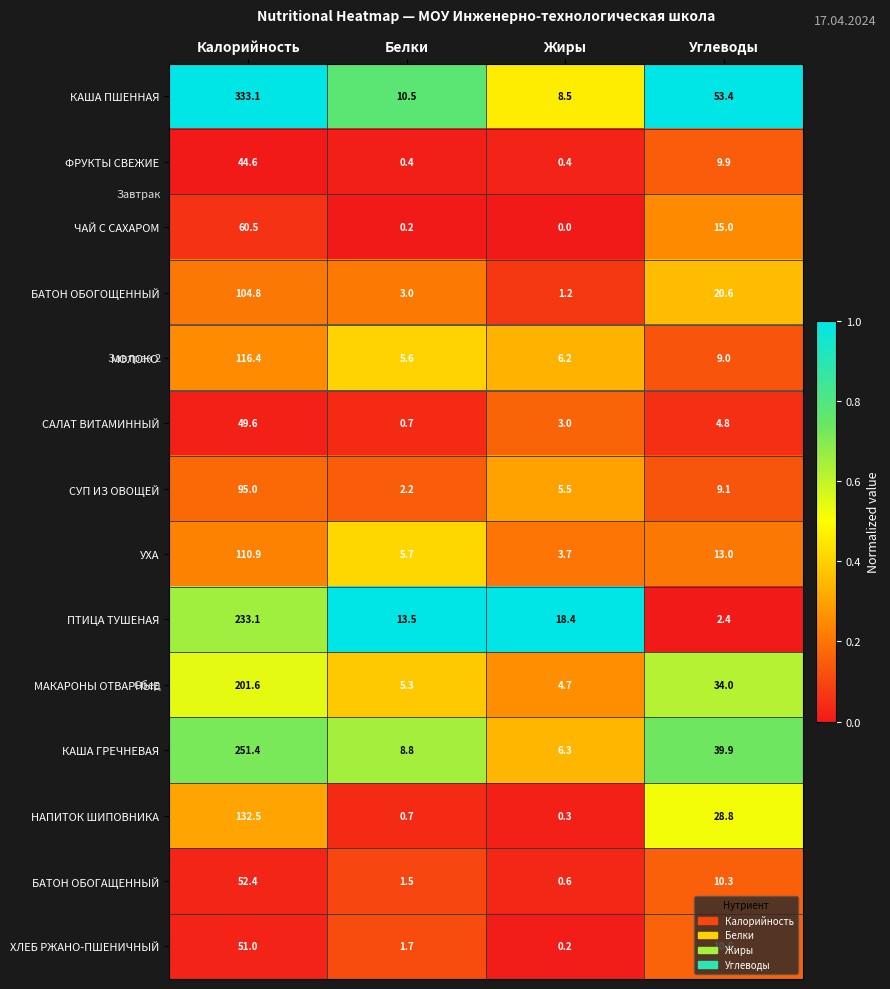

Rank the series at Углеводы from lowest to highest value.

ПТИЦА ТУШЕНАЯ, САЛАТ ВИТАМИННЫЙ, МОЛОКО, СУП ИЗ ОВОЩЕЙ, ФРУКТЫ СВЕЖИЕ, БАТОН ОБОГАЩЕННЫЙ, ХЛЕБ РЖАНО-ПШЕНИЧНЫЙ, УХА, ЧАЙ С САХАРОМ, БАТОН ОБОГОЩЕННЫЙ, НАПИТОК ШИПОВНИКА, МАКАРОНЫ ОТВАРНЫЕ, КАША ГРЕЧНЕВАЯ, КАША ПШЕННАЯ